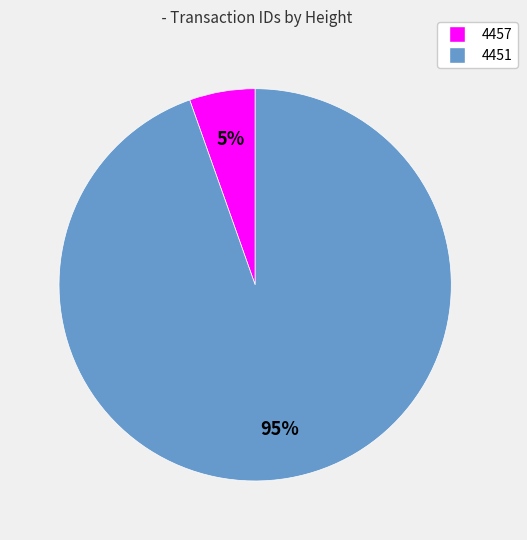

Which has a higher value, 4457 or 4451?

4451